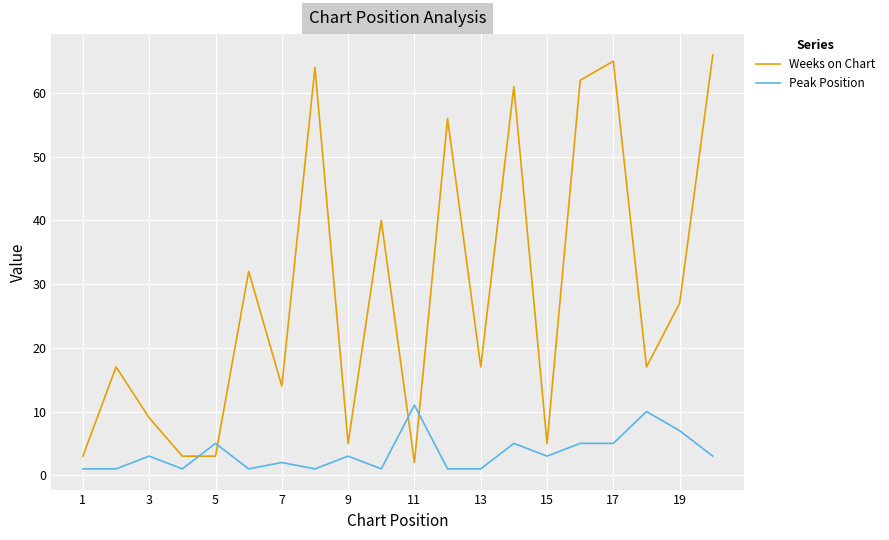

What is the maximum value shown in the chart?

66